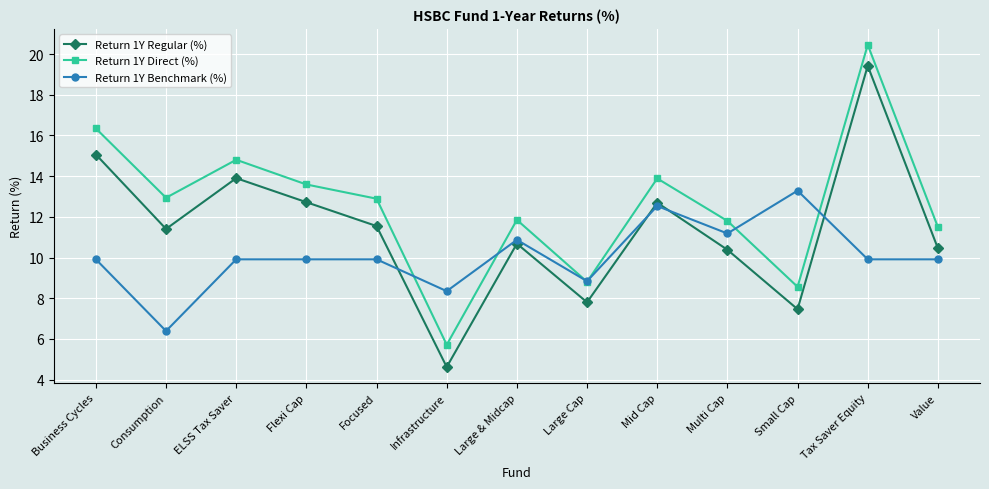

Which series has the widest spread of values?

Return 1Y Regular (%)